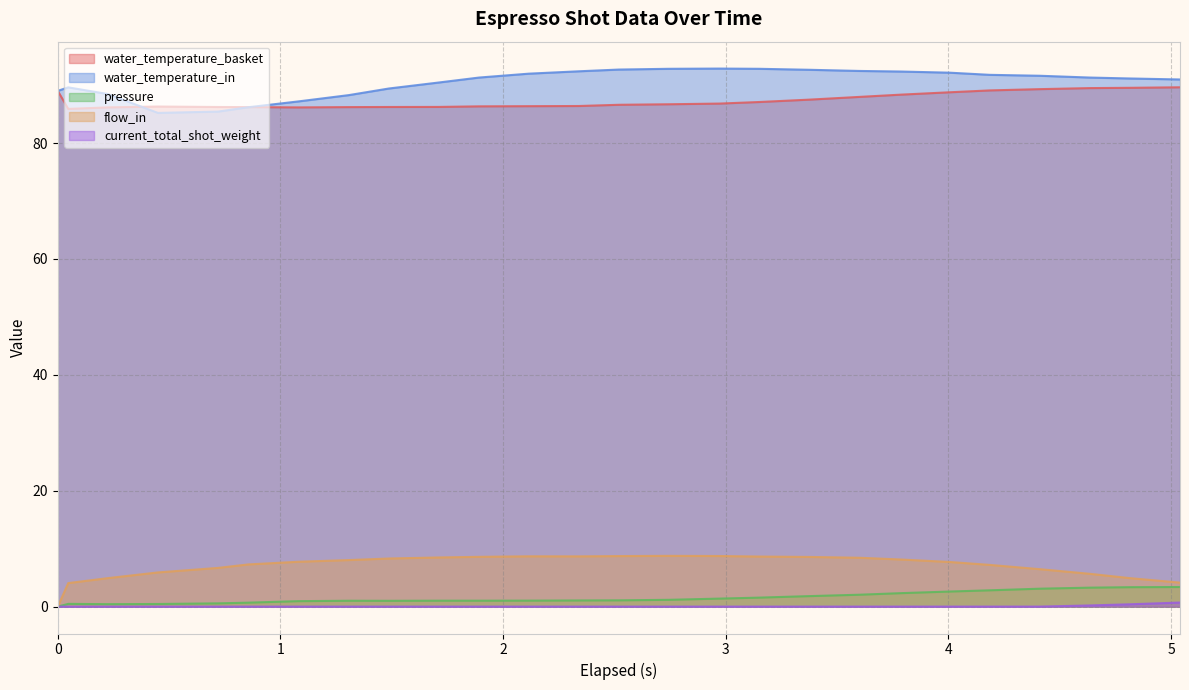

Is the value of water_temperature_basket at 3.6 greater than the value of water_temperature_in at 1.08?

Yes